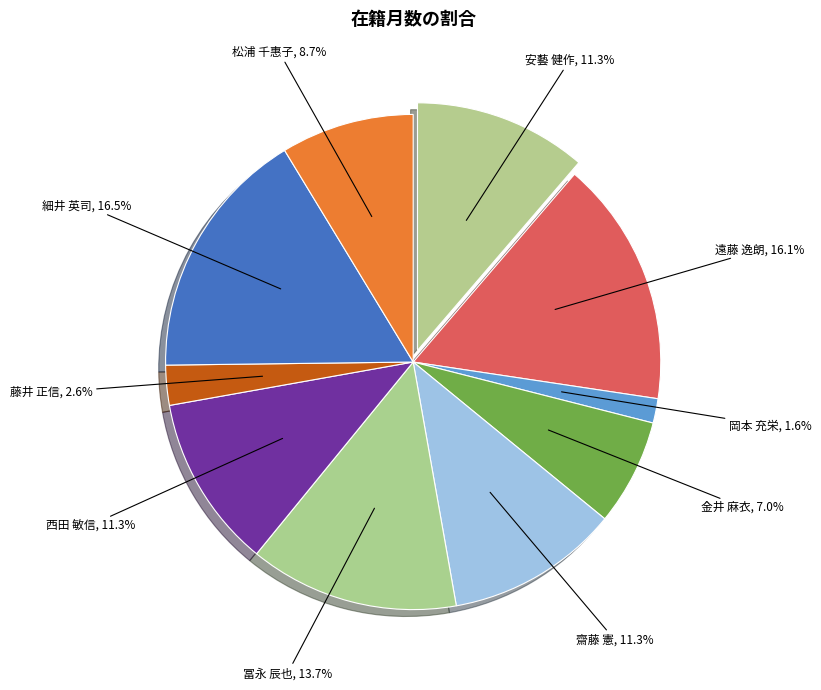

Is 冨永 辰也 the majority of the pie?

No